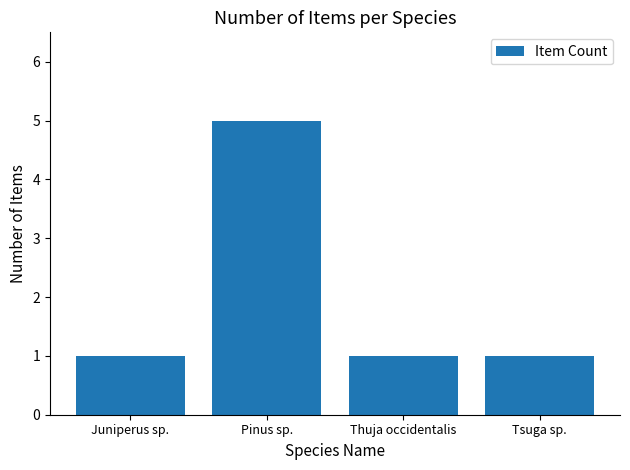

What value does the data have at Pinus sp.?

5